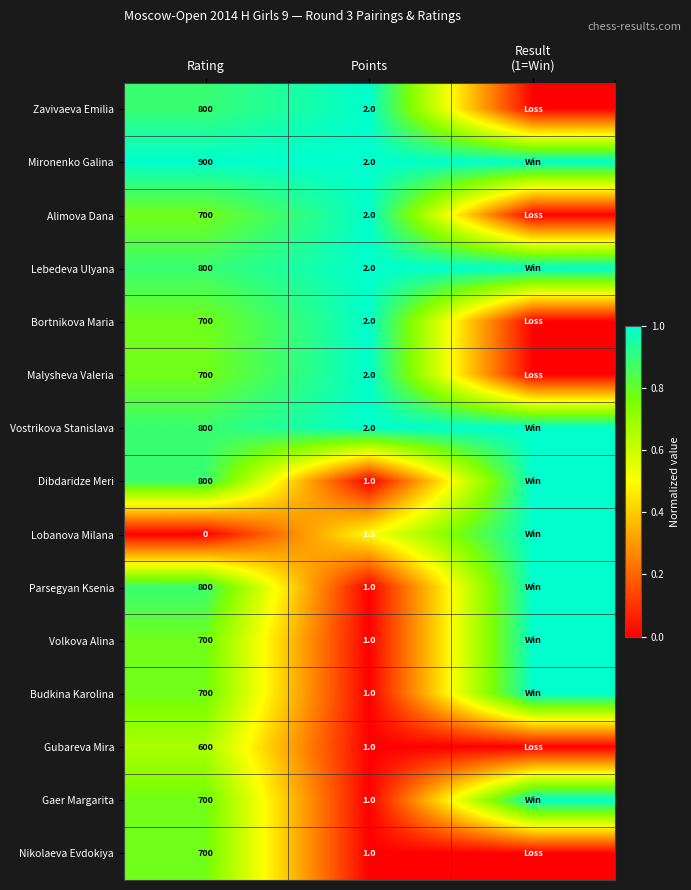

Is it true that Alimova Dana equals 3.3 at Points?

False